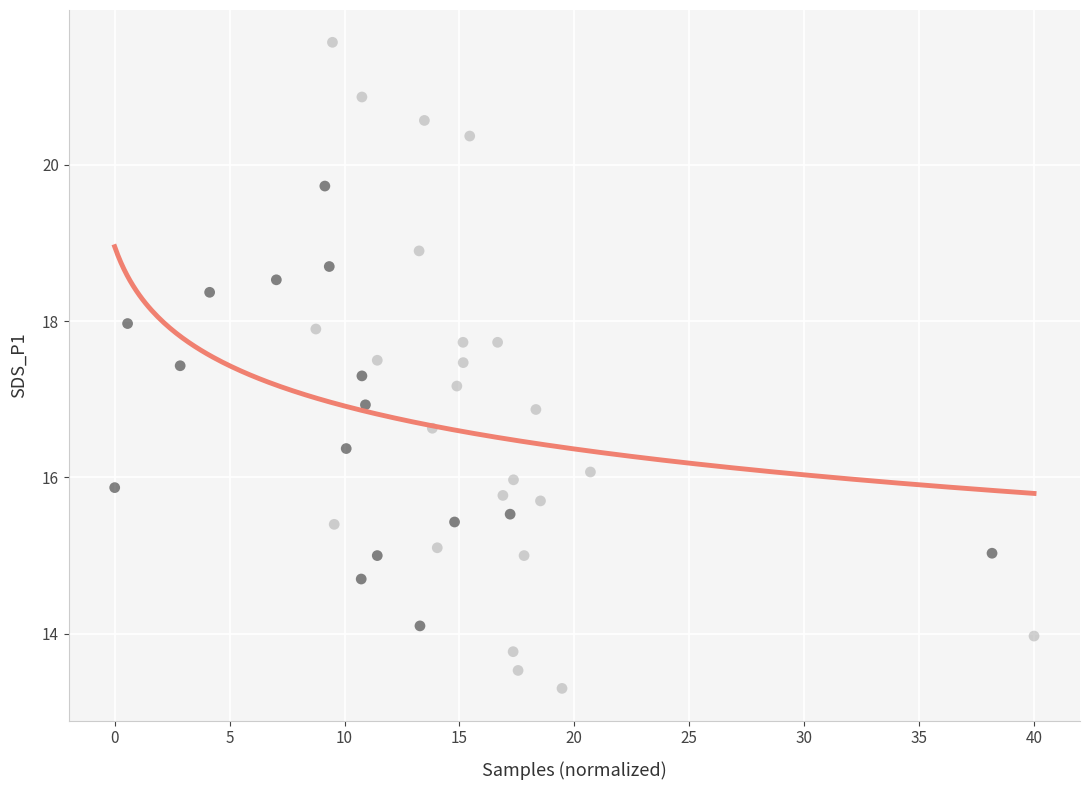

What is the range of X values (max minus min)?

40.0